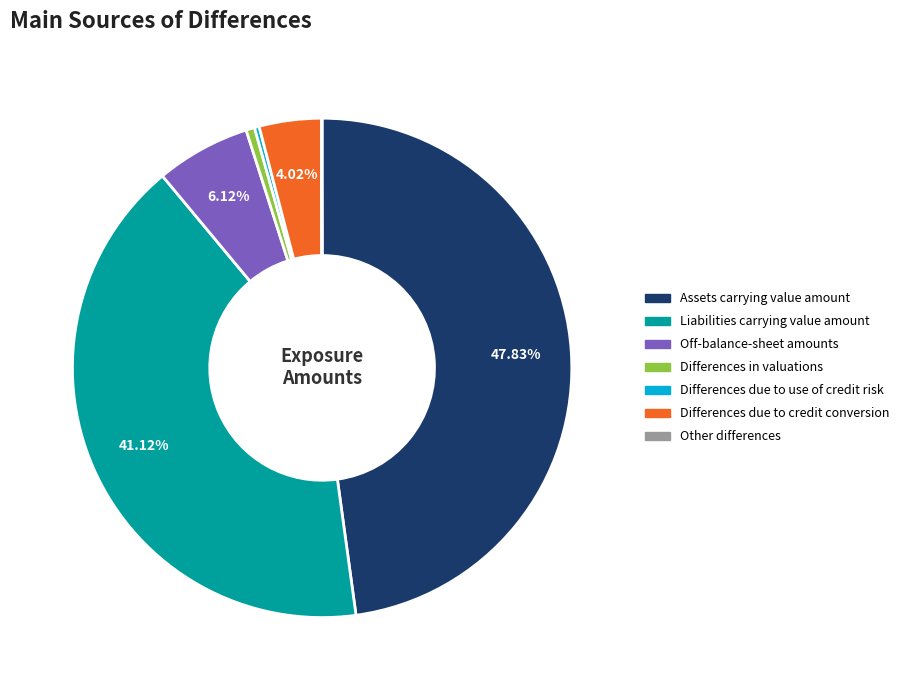

Which category has the biggest portion of the pie?

Assets carrying value amount